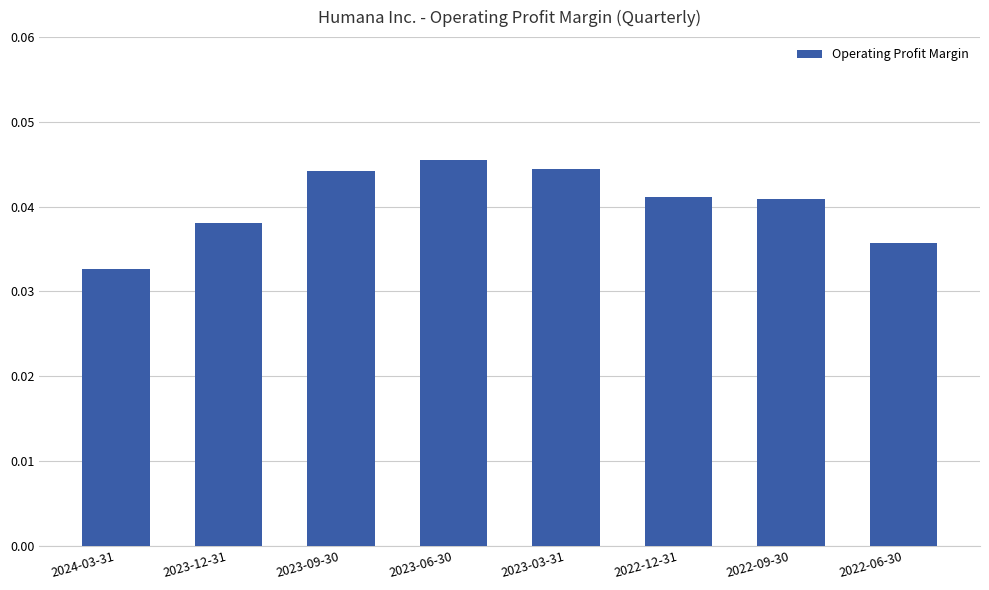

Is it true that the value at 2022-09-30 is 0.1?

False